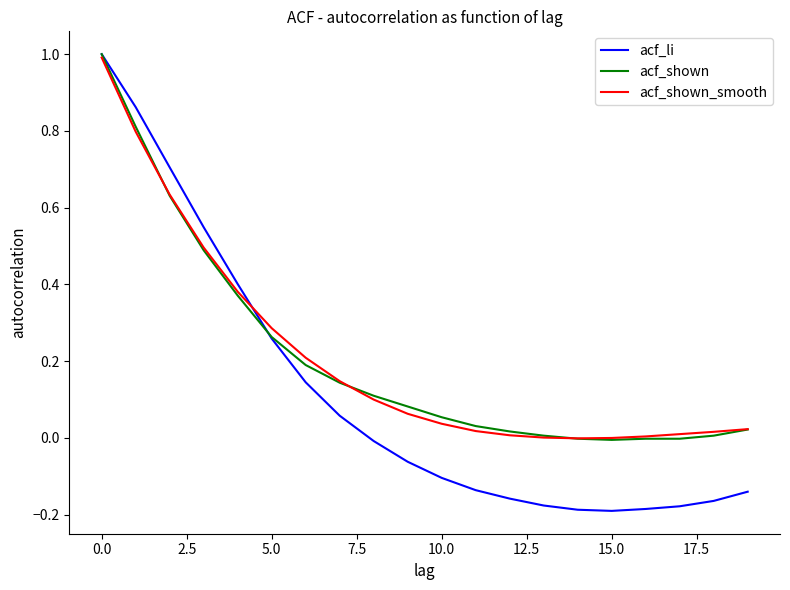

Which series has the largest range (max minus min)?

acf_li